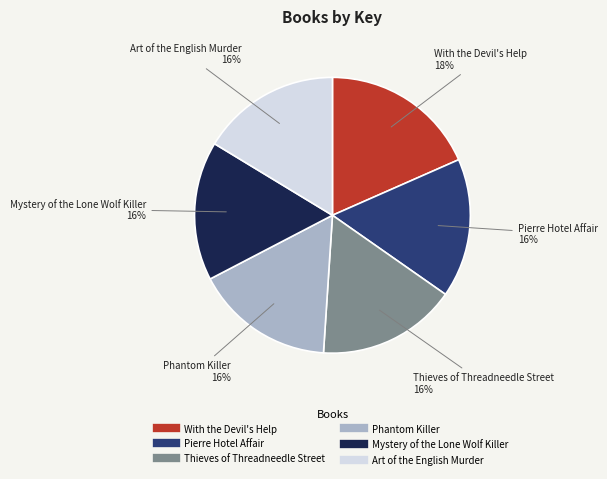

The Pierre Hotel Affair slice represents 28% of the pie. True or false?

False